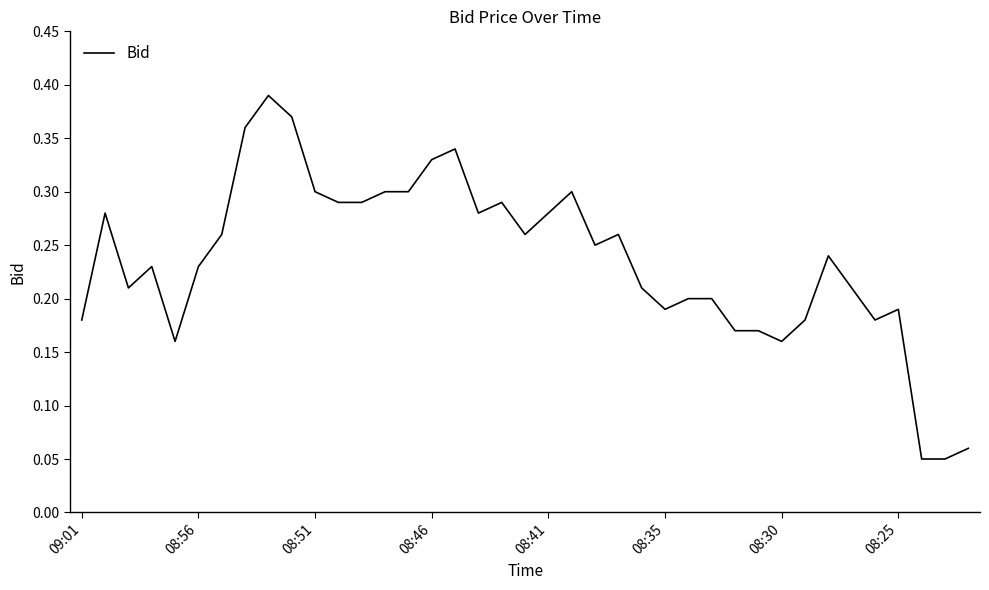

What is the minimum value shown in the chart?

0.1